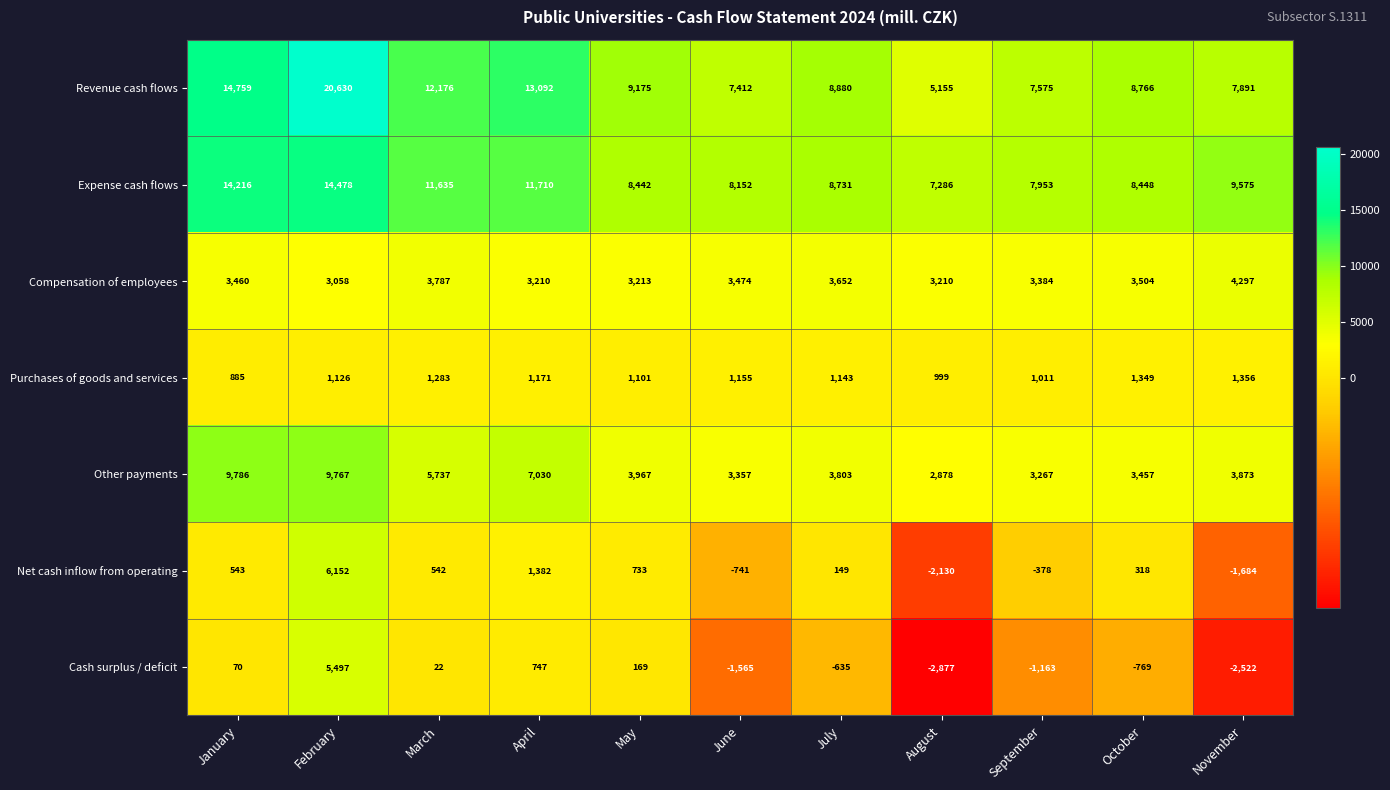

Which category has the lowest value across all series?

August